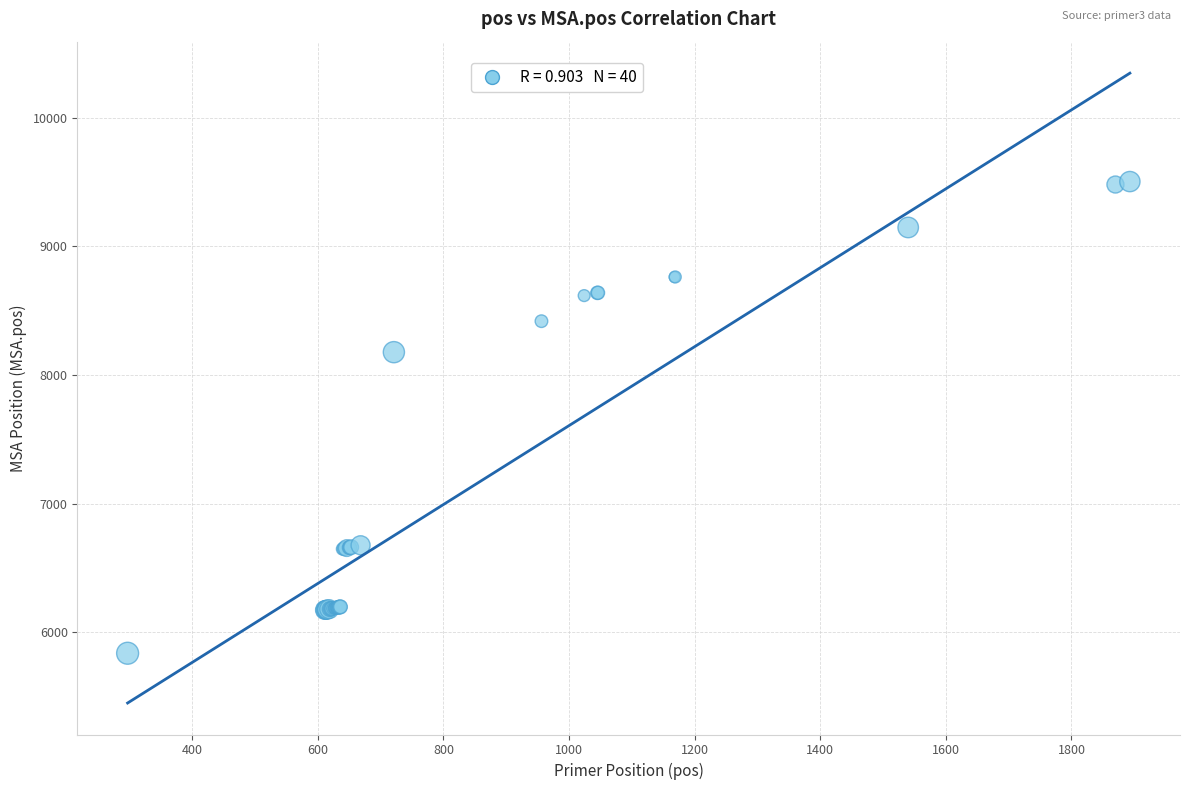

What Y value in the scatter plot is closest to 7670?

8178